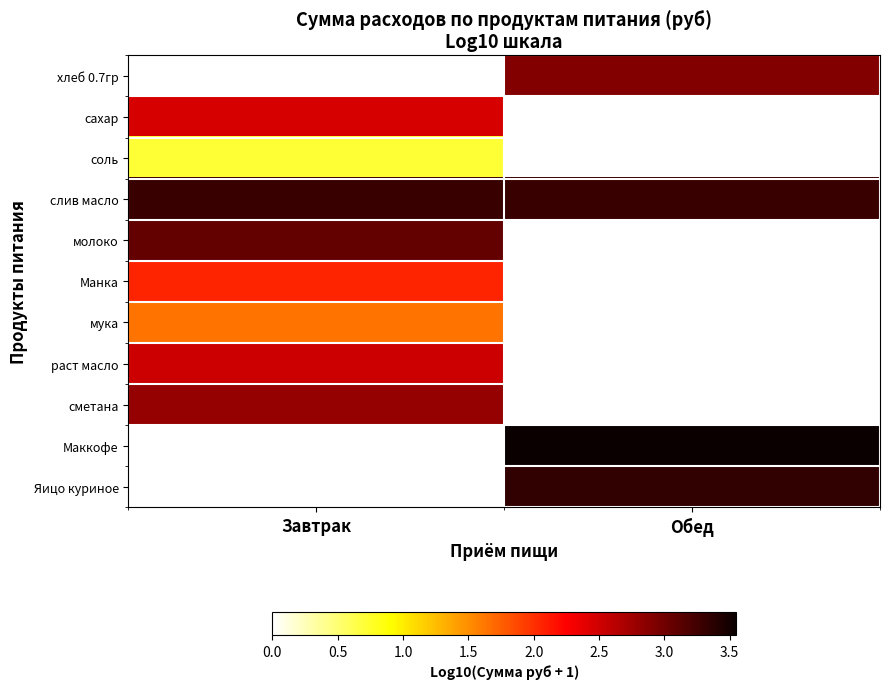

Reading left to right, extract all data points from this chart.

хлеб 0.7гр: Завтрак=0.0	Обед=2.9
сахар: Завтрак=2.5	Обед=0.0
соль: Завтрак=0.7	Обед=0.0
слив масло: Завтрак=3.3	Обед=3.3
молоко: Завтрак=3.1	Обед=0.0
Манка: Завтрак=2.1	Обед=0.0
мука: Завтрак=1.6	Обед=0.0
раст масло: Завтрак=2.5	Обед=0.0
сметана: Завтрак=2.8	Обед=0.0
Маккофе: Завтрак=0.0	Обед=3.5
Яицо куриное: Завтрак=0.0	Обед=3.3